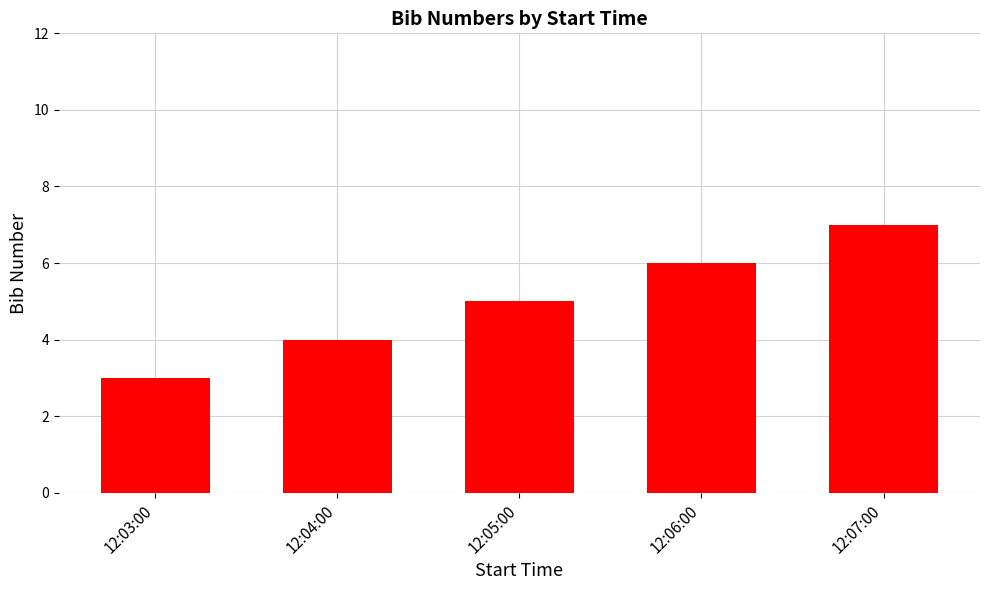

Which has a higher value, 12:04:00 or 12:05:00?

12:05:00